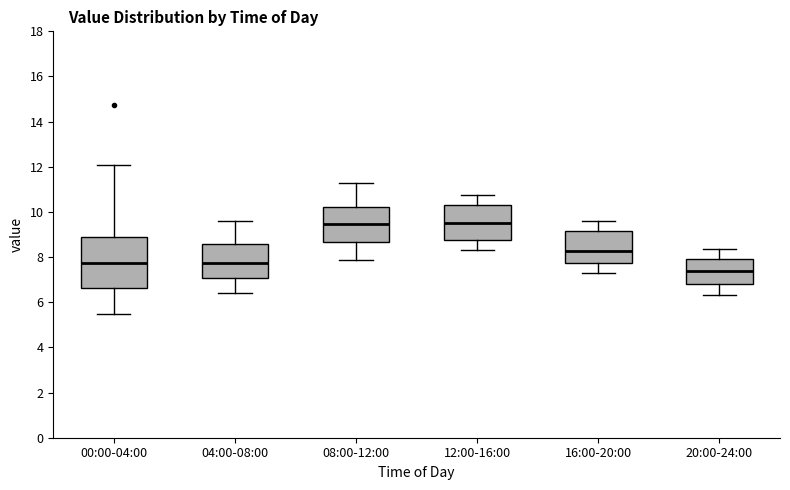

Reading left to right, read every box against the y-axis: the position of its median line, the range the box covers, and the ends of its whiskers. The values are not printed on the chart, so give them approximately, as read against the axis.

00:00-04:00: median 7.8, box 6.6 to 9.0, whiskers 5.4 to 12.2
04:00-08:00: median 7.8, box 7.0 to 8.6, whiskers 6.4 to 9.6
08:00-12:00: median 9.4, box 8.6 to 10.2, whiskers 7.8 to 11.4
12:00-16:00: median 9.6, box 8.8 to 10.4, whiskers 8.4 to 10.8
16:00-20:00: median 8.2, box 7.8 to 9.2, whiskers 7.4 to 9.6
20:00-24:00: median 7.4, box 6.8 to 8.0, whiskers 6.4 to 8.4